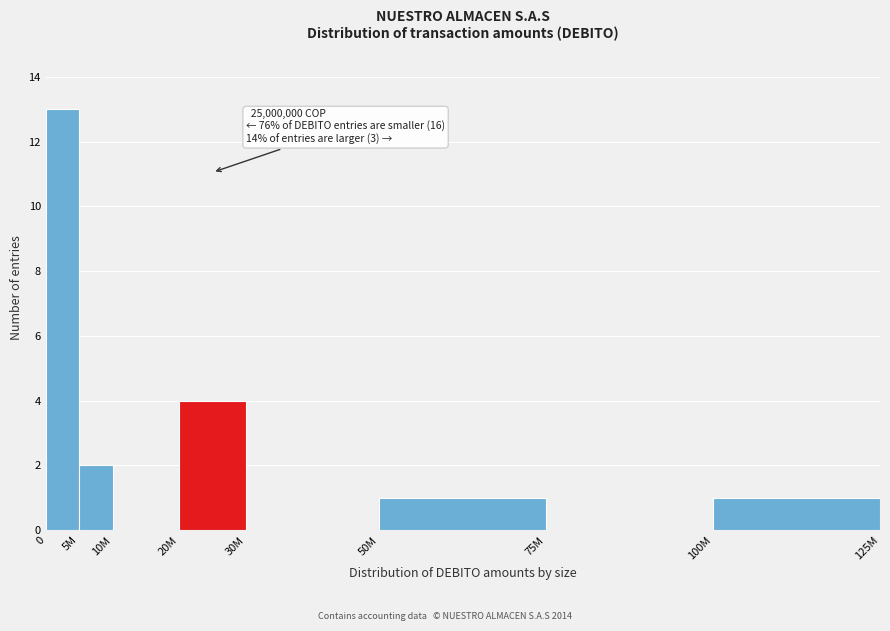

Reading right to left, transcribe all the data shown in this chart.

100M=1	75M=0	50M=1	30M=0	20M=4	10M=0	5M=2	0=13